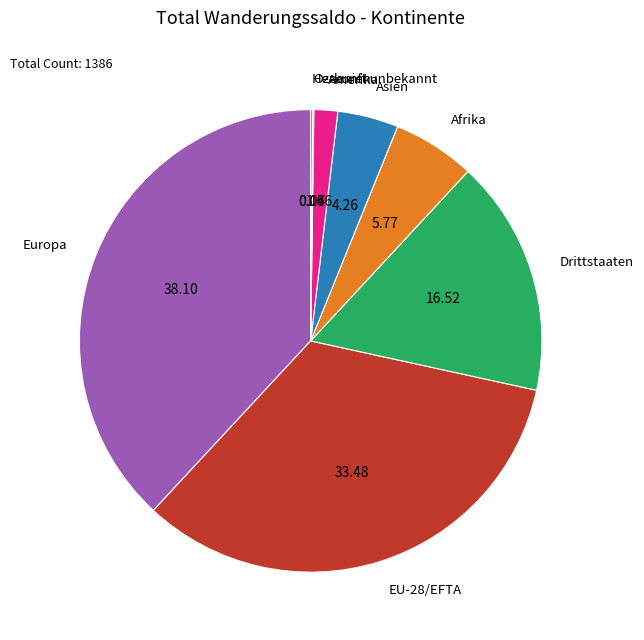

Does any single category account for the majority?

No